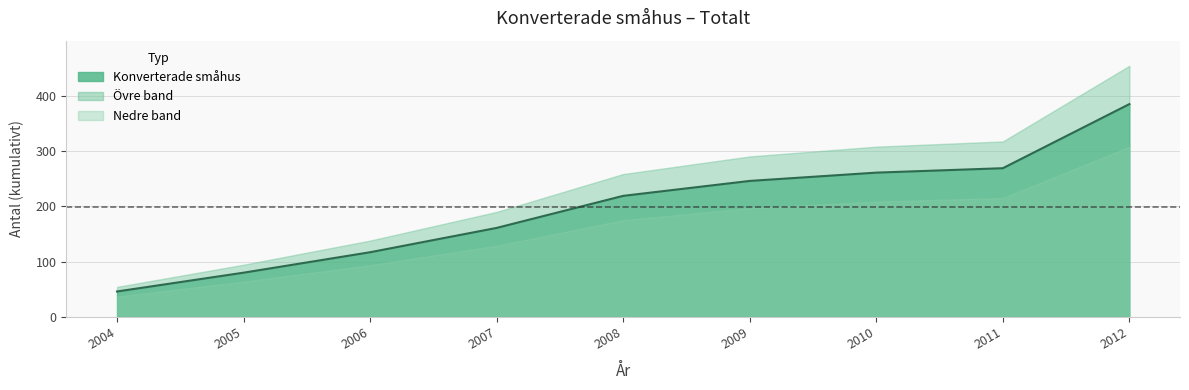

Which label corresponds to the smallest value in the chart?

2004